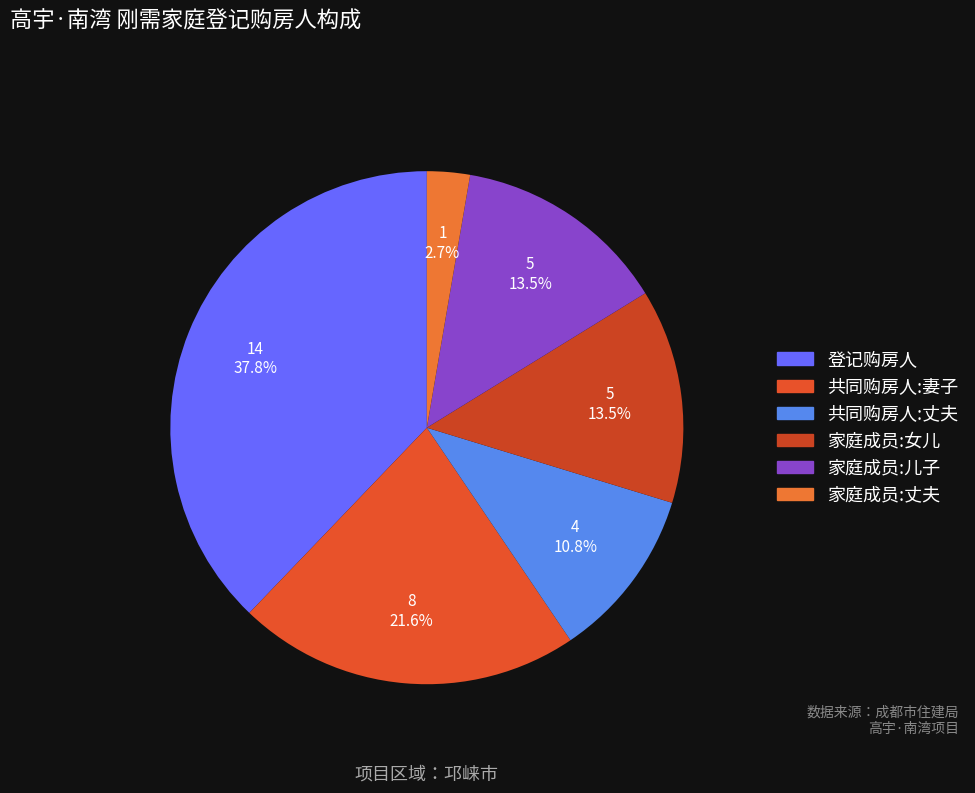

What is the change in value from 家庭成员:女儿 to 家庭成员:丈夫?

-4